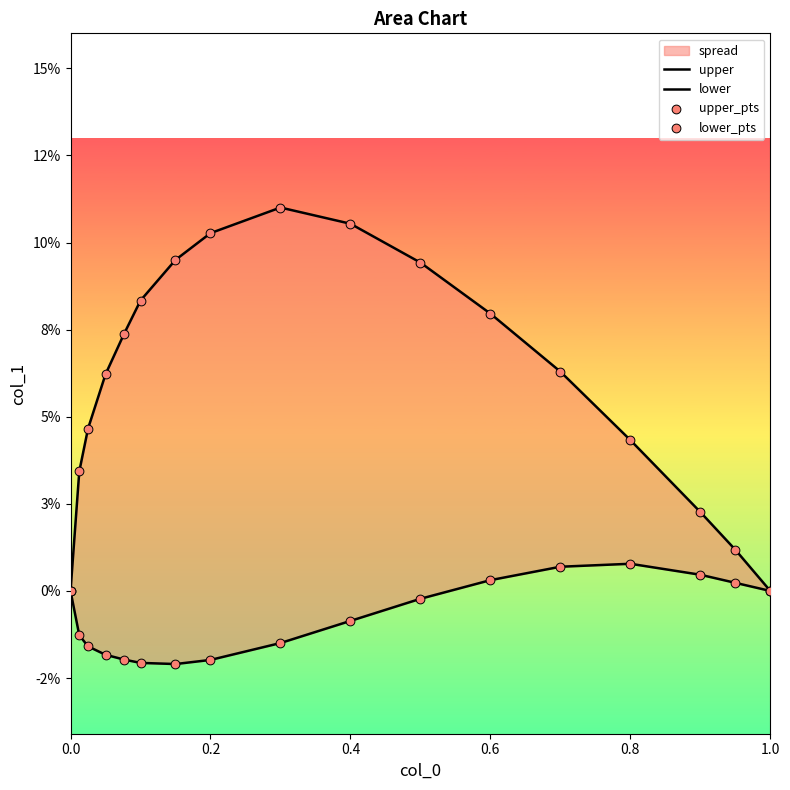

Which series has the largest Y range (max minus min)?

upper